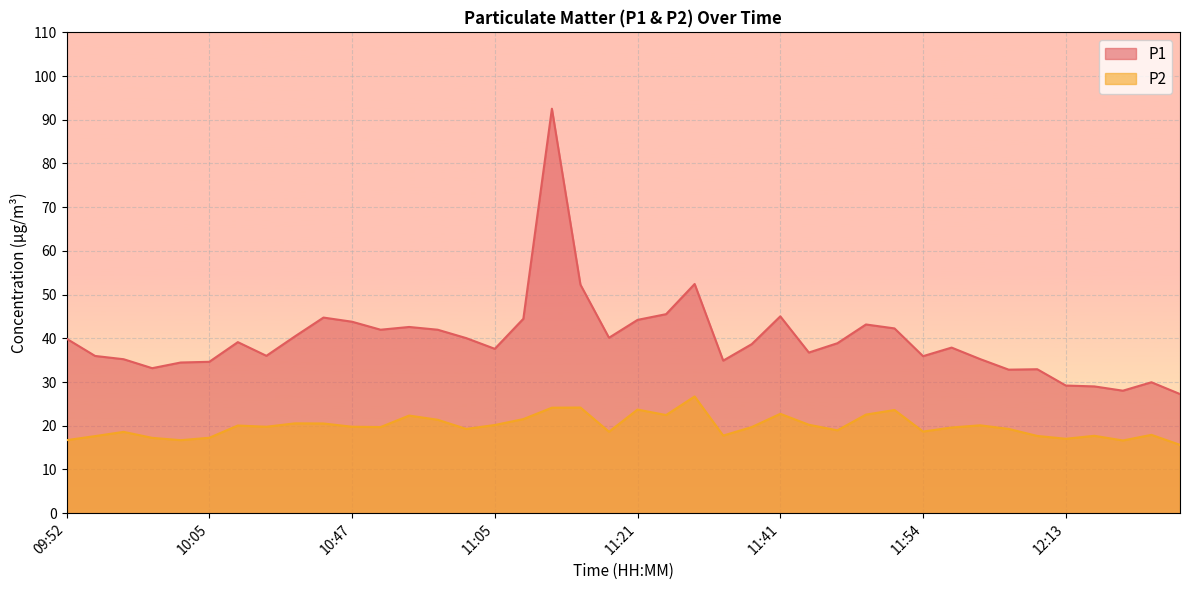

The P1 series shows 44.5 at 11:07. True or false?

True